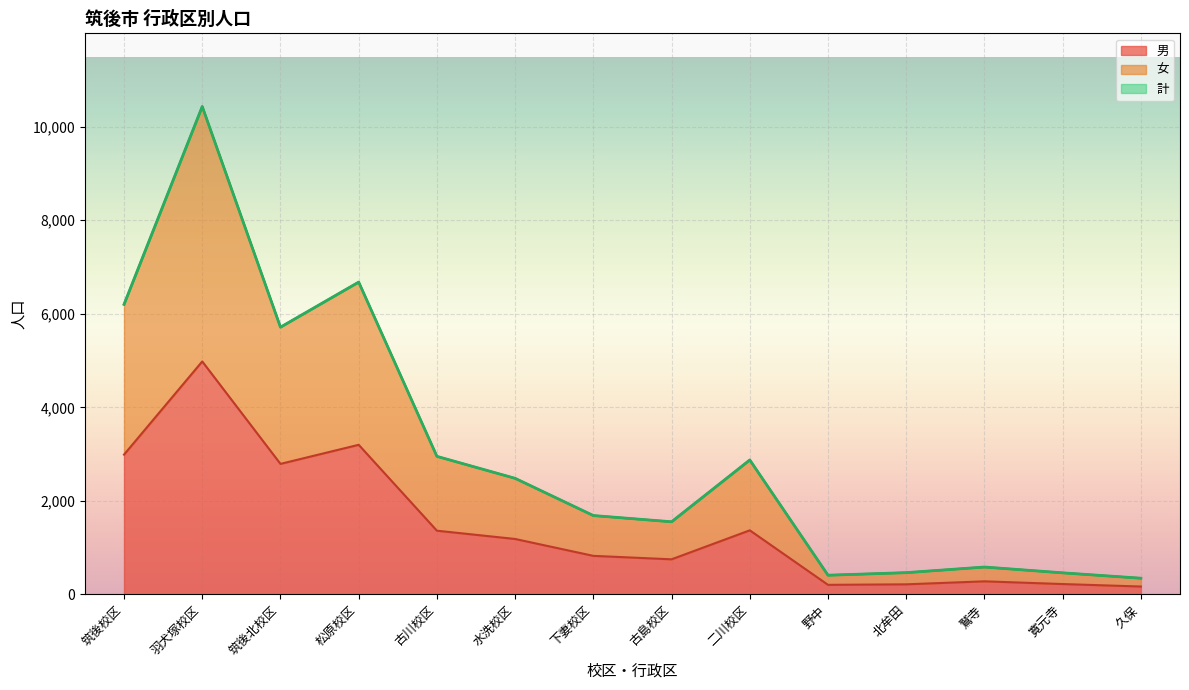

What position from the right is 寛元寺?

2